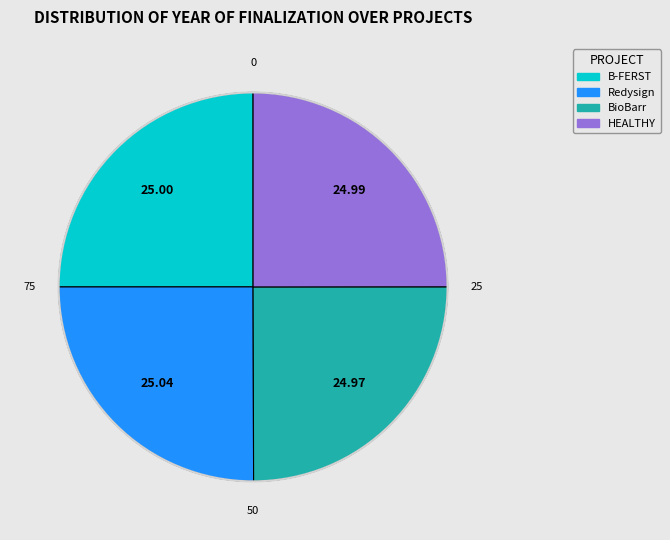

Is it true that HEALTHY is 16% of the pie?

False